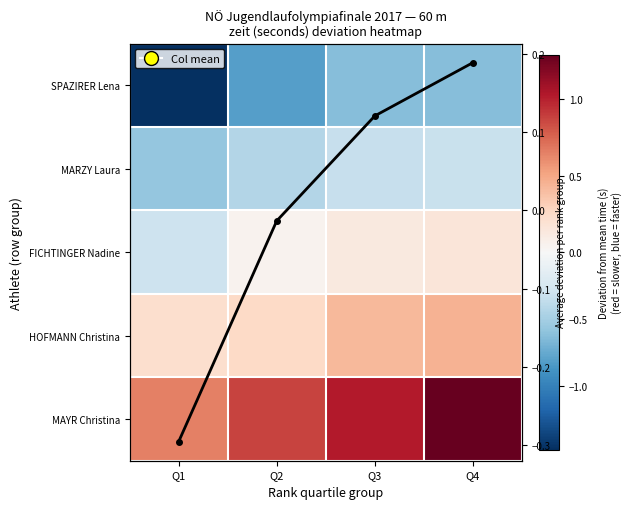

Which has a higher value, Q1 or Q2?

Q2